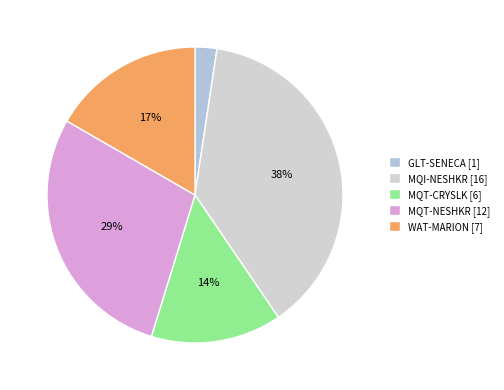

What portion of the pie excludes MQI-NESHKR?

61.9%